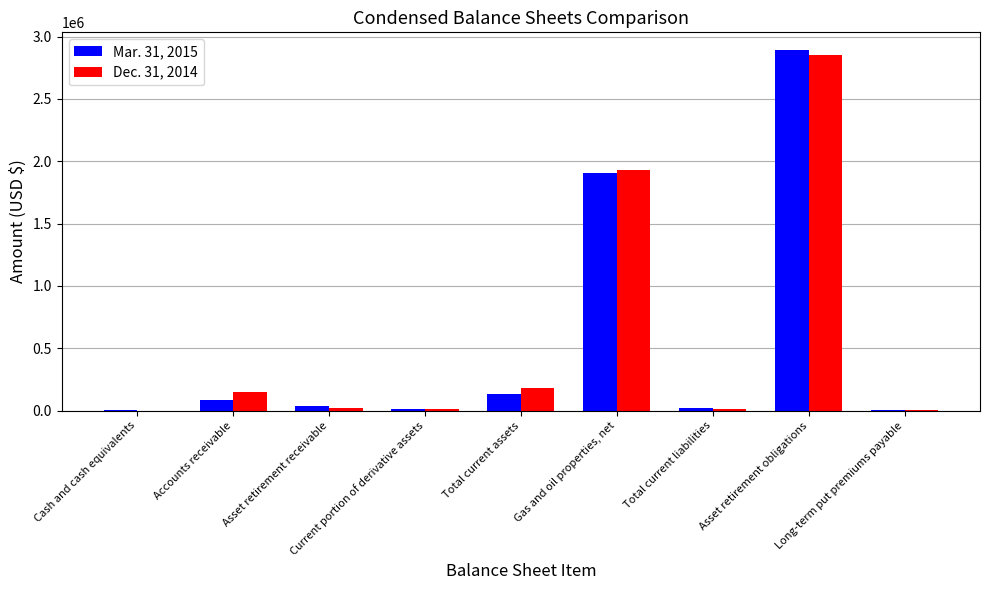

The Mar. 31, 2015 series shows 17000 at Total current liabilities. True or false?

True